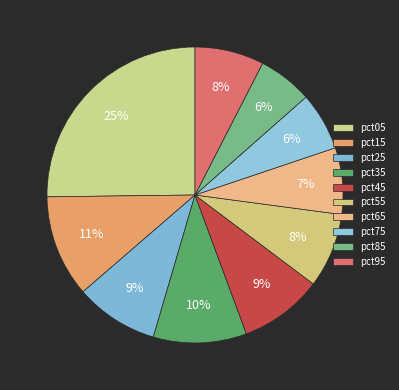

To the nearest percent, what percentage of the pie is pct35?

10%